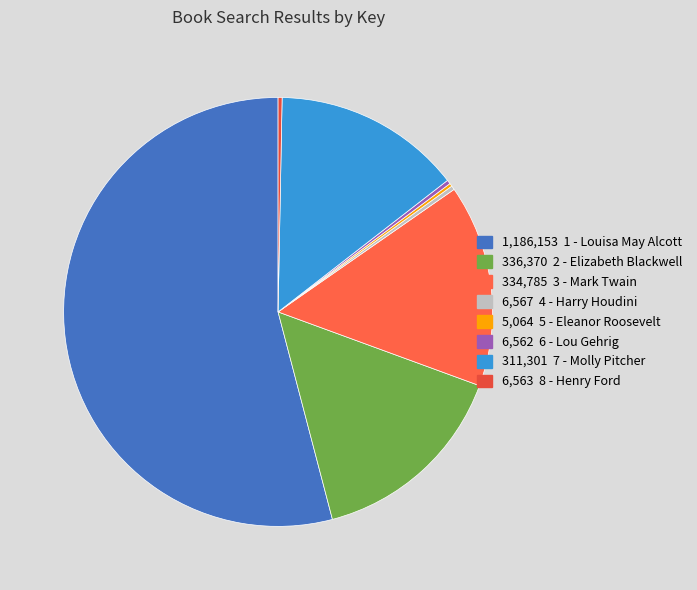

To the nearest percent, what is the difference between the largest and smallest slice percentages?

54%